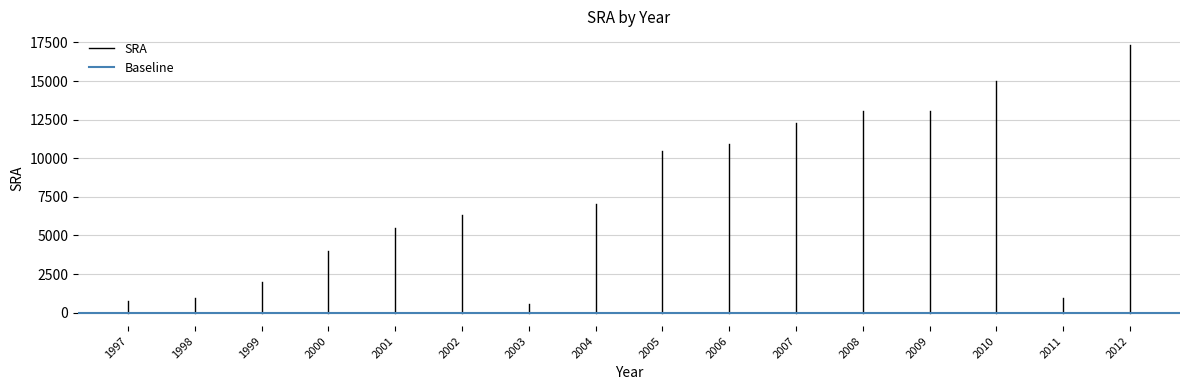

True or false: Baseline has a value of 0.0 at 1998.

True